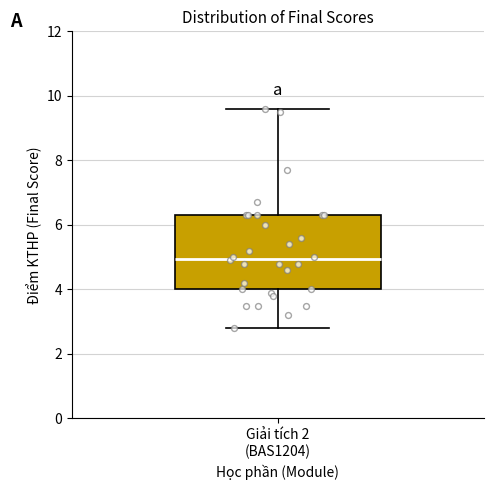

Where does the upper whisker of the box for Giải tích 2 (BAS1204) end on the y-axis? The values are not printed on the chart, so give them approximately, as read against the axis.

9.6